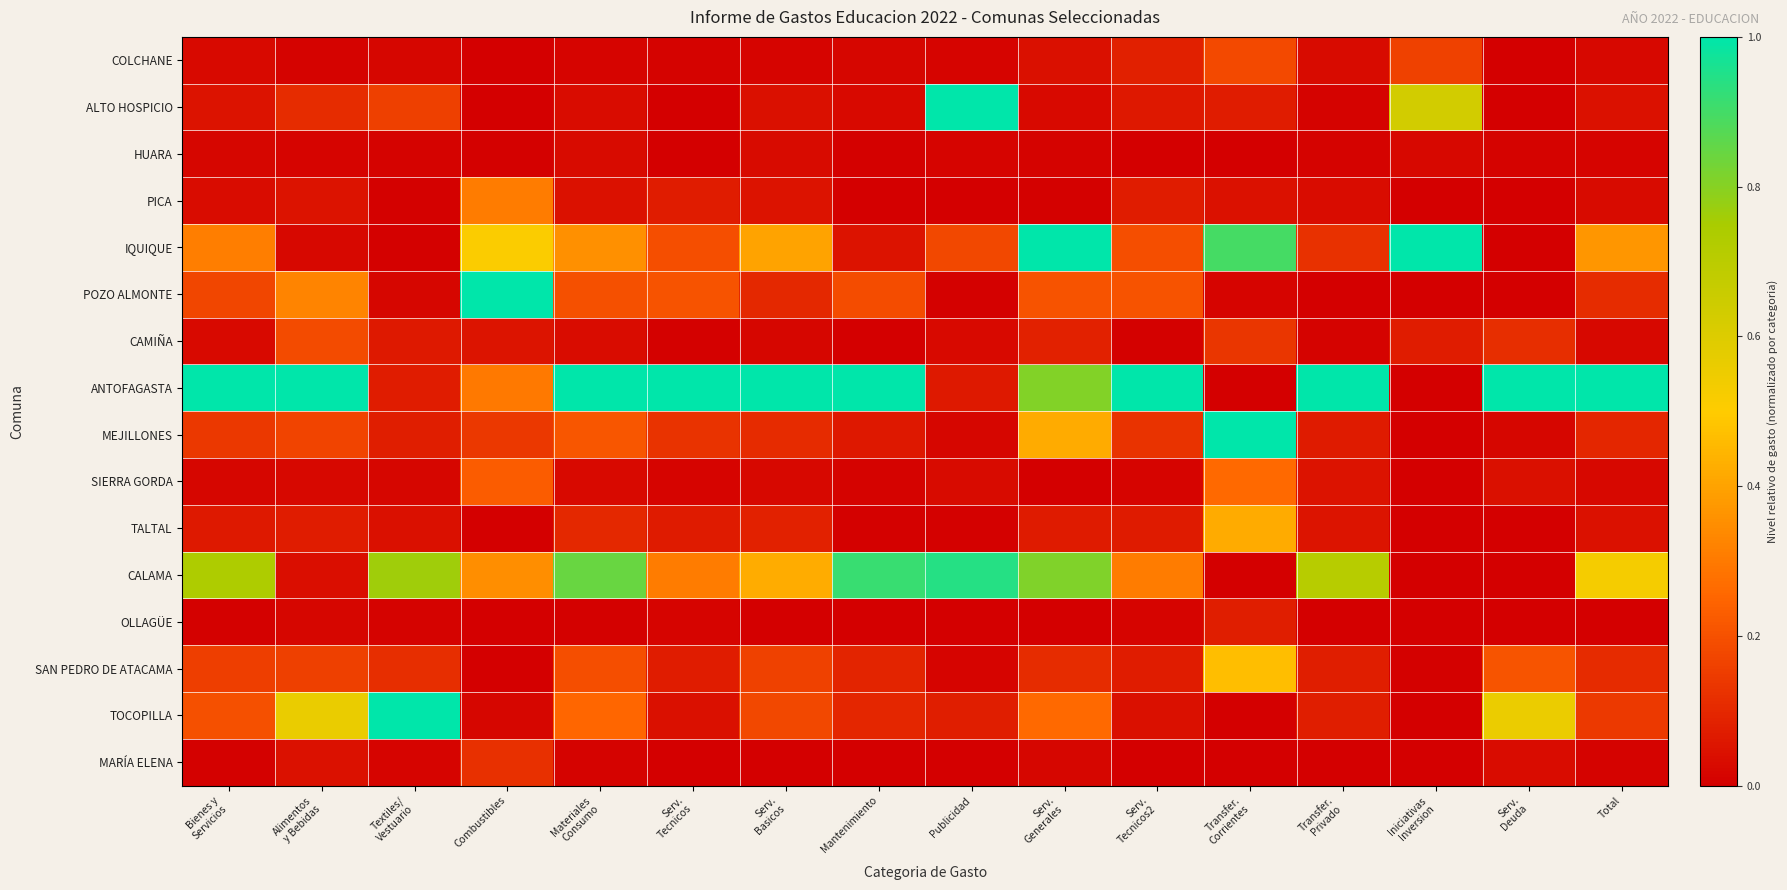

What is the spread (max minus min) of values at Publicidad?

1.0